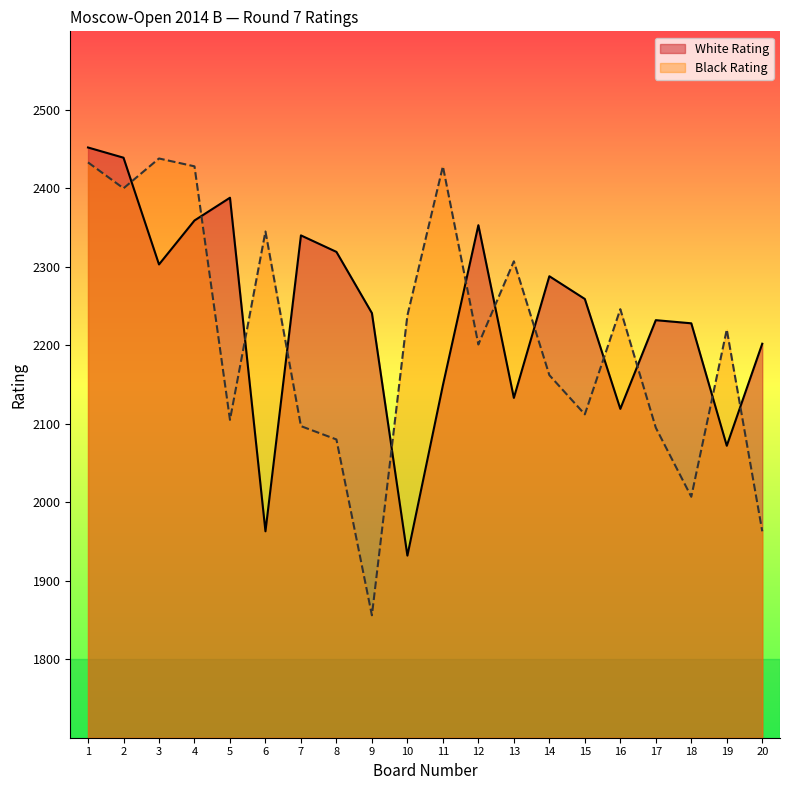

What is the difference between the White Rating values at 3 and 9?

62